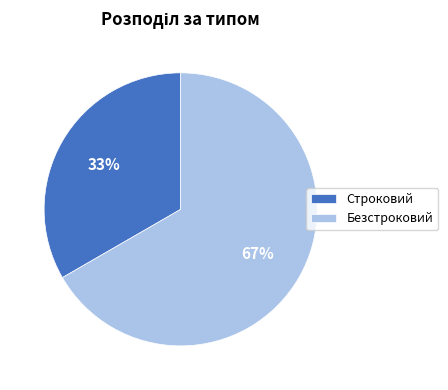

What is the ratio of the value at Безстроковий to the value at Строковий?

2.0